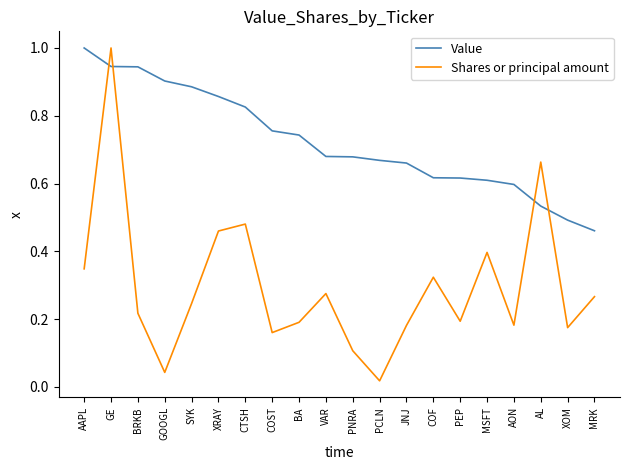

Which series has the largest range (max minus min)?

Shares or principal amount